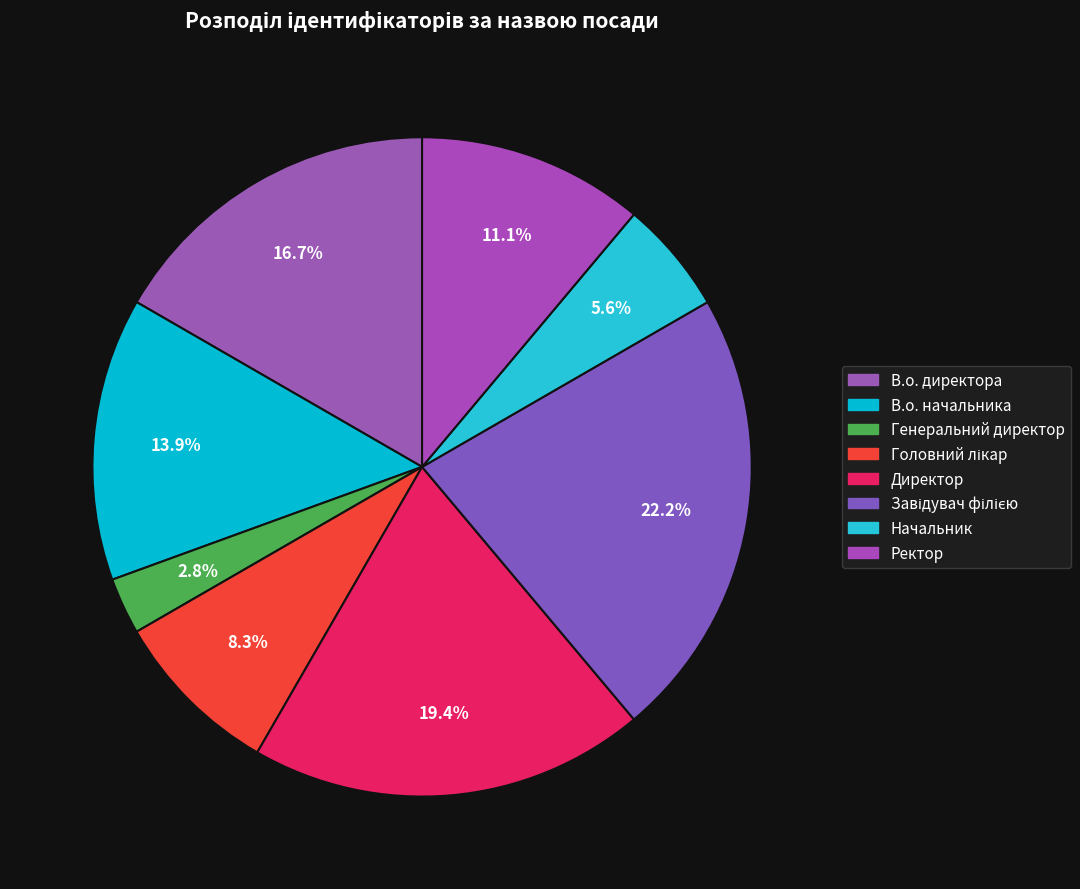

How many segments does this pie chart have?

8